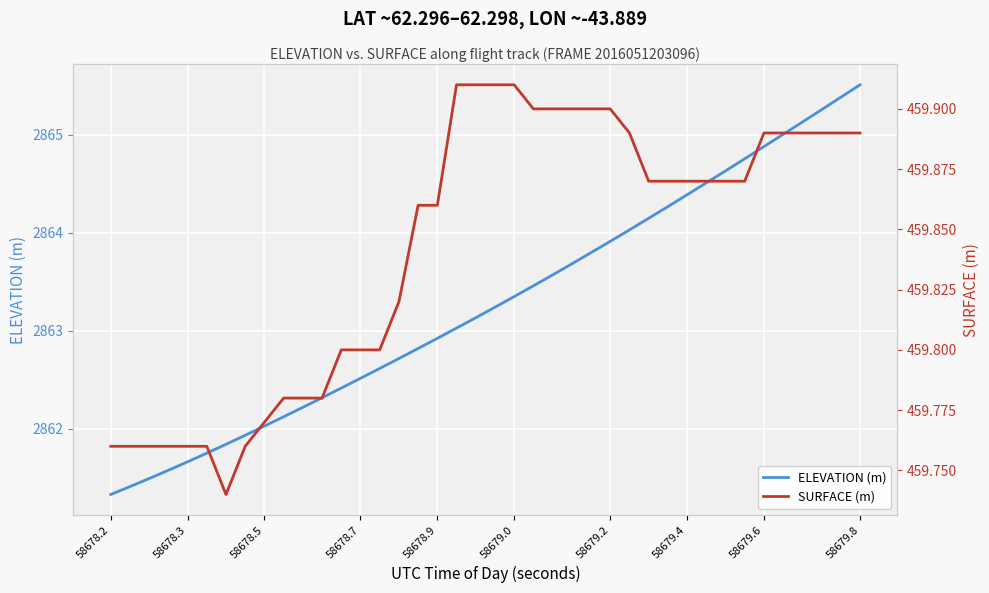

What is the average value of the SURFACE (m) series?

459.8